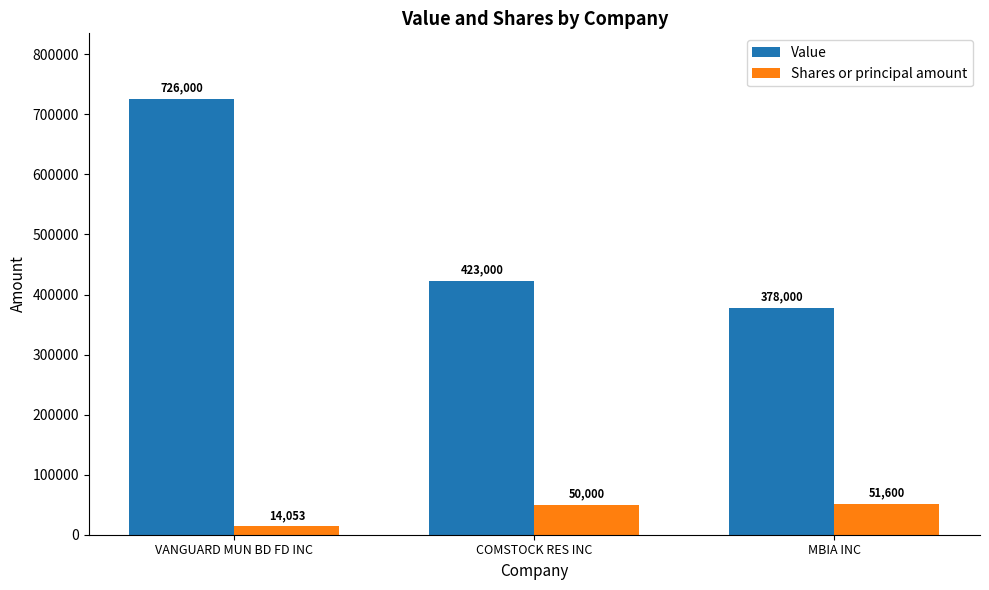

Reading right to left, what are all the values shown in this chart?

Value: MBIA INC=378000	COMSTOCK RES INC=423000	VANGUARD MUN BD FD INC=726000
Shares or principal amount: MBIA INC=51600	COMSTOCK RES INC=50000	VANGUARD MUN BD FD INC=14053